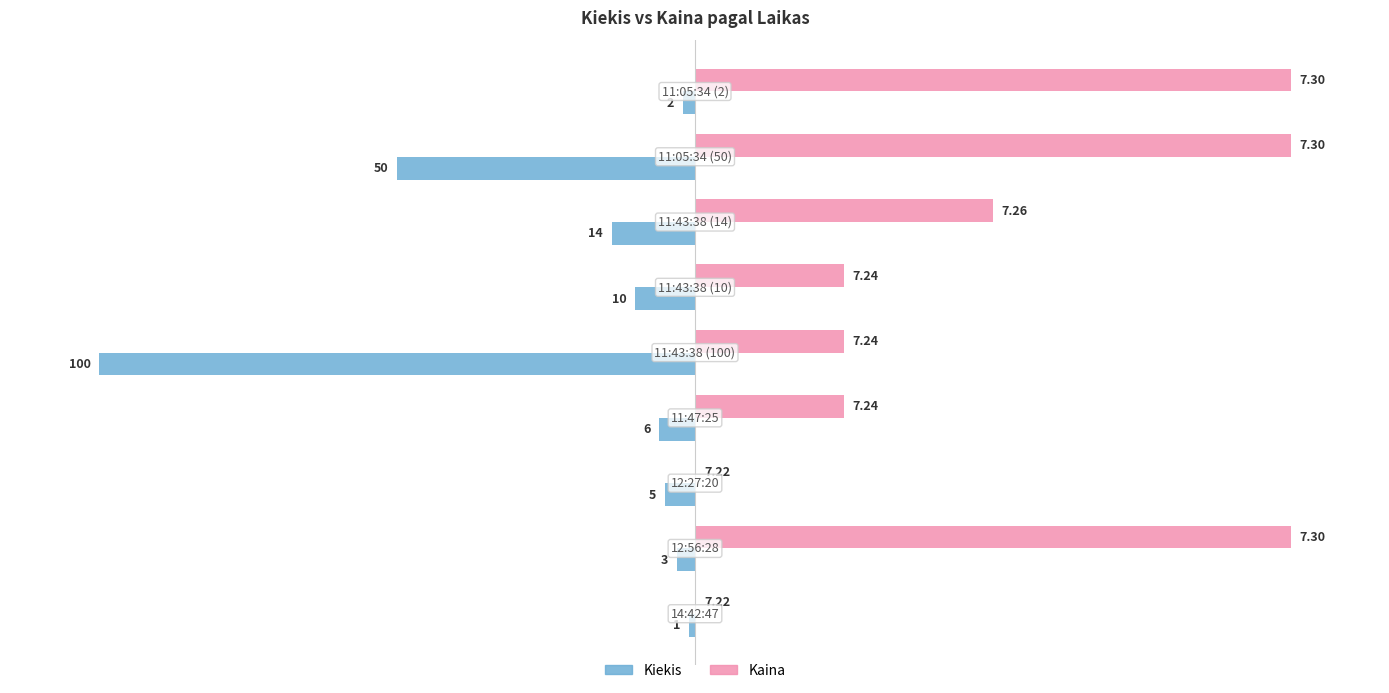

What are all the series names shown in the legend?

Kiekis, Kaina